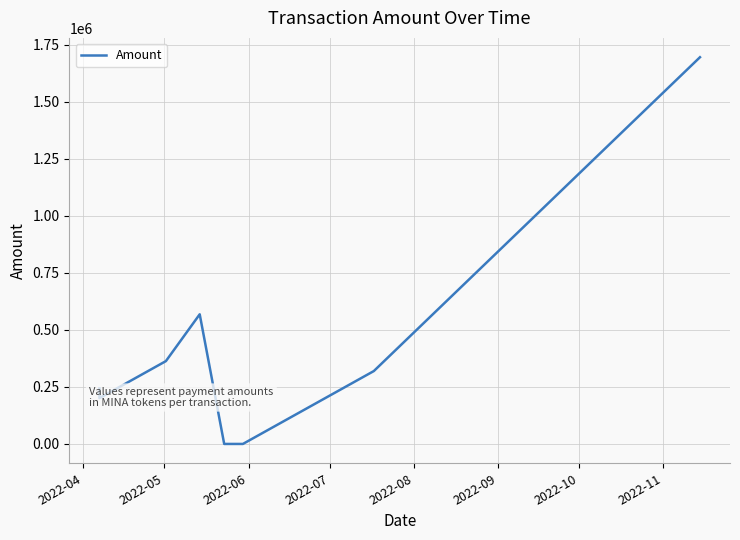

What is the difference between the maximum and minimum values?

1694687.8